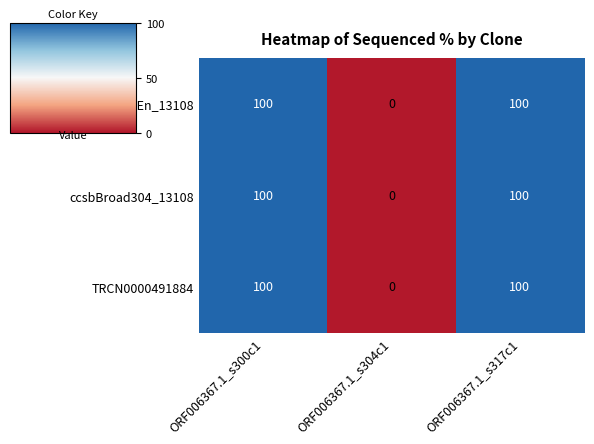

Is the value of ccsbBroadEn_13108 at ORF006367.1_s304c1 greater than the value of ccsbBroad304_13108 at ORF006367.1_s317c1?

No